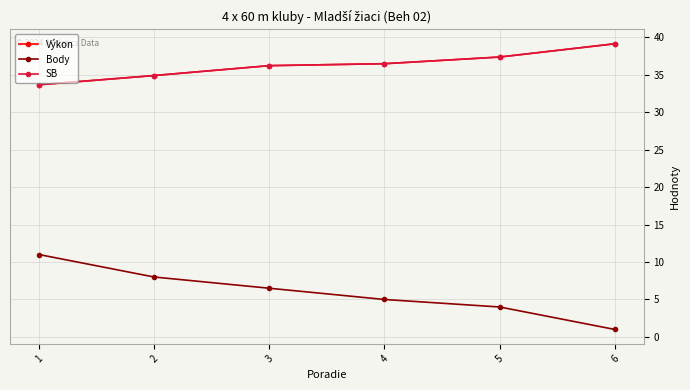

Is this an area chart (filled region under the line)?

No